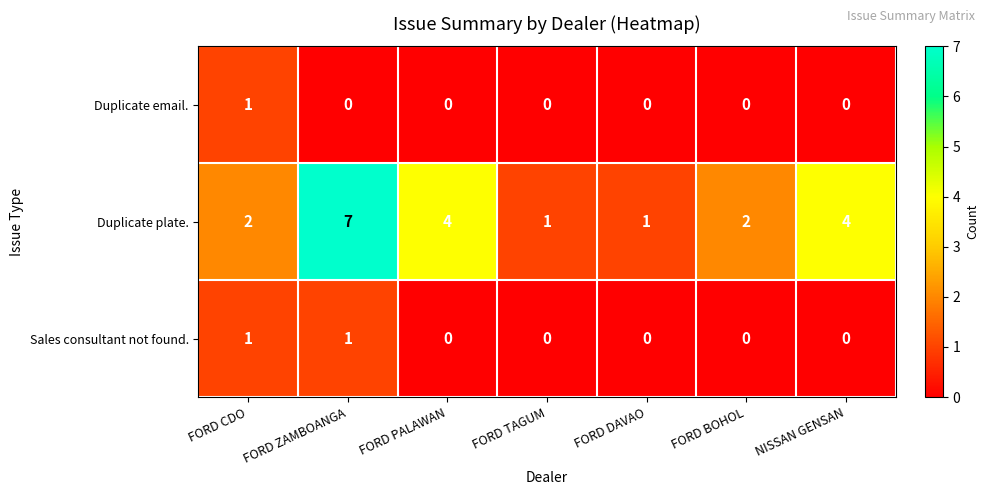

Which series has the largest range (max minus min)?

Duplicate plate.